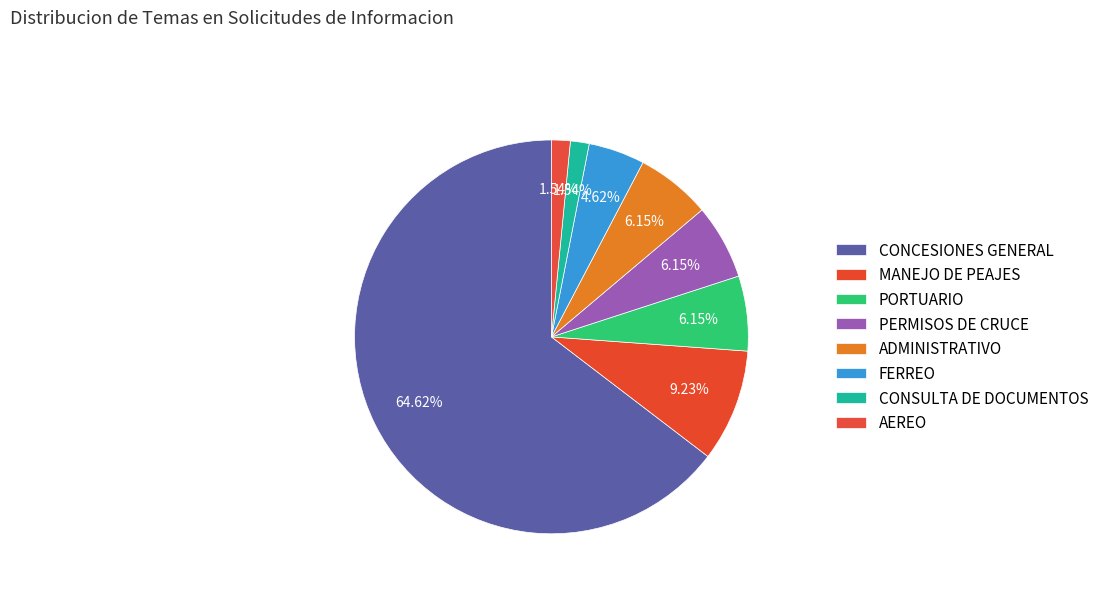

Is the sum of MANEJO DE PEAJES and PERMISOS DE CRUCE greater than half?

No